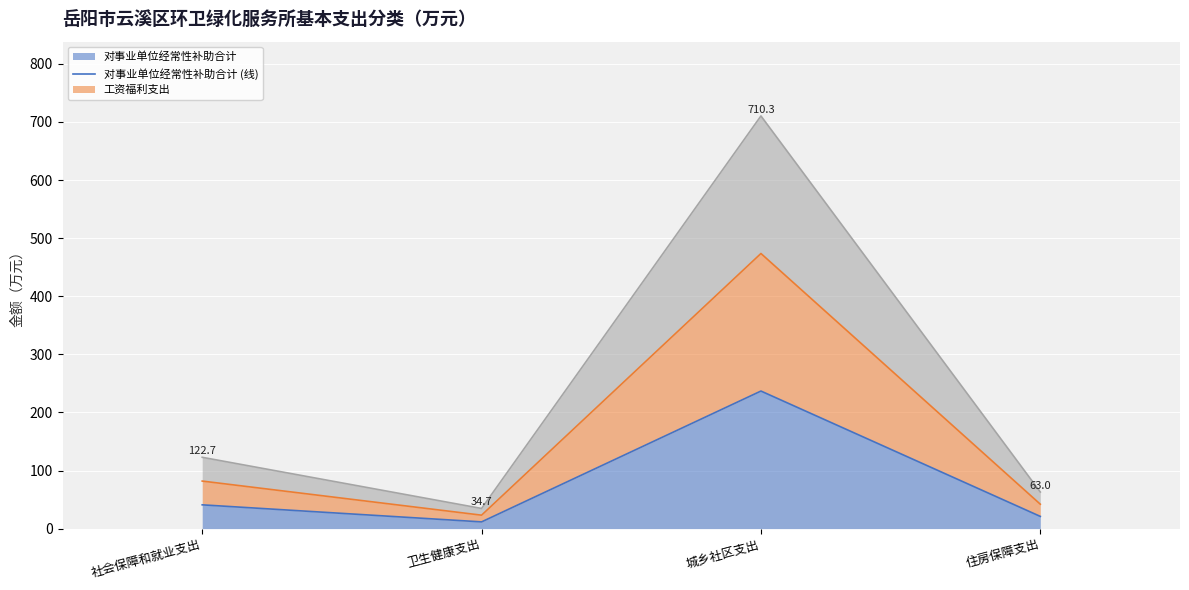

Reading right to left, transcribe all the data shown in this chart.

对事业单位经常性补助合计 (线): 21.0	236.8	11.6	40.9
工资福利支出 (线): 42.0	473.6	23.1	81.8
总计 (线): 63.0	710.3	34.7	122.7